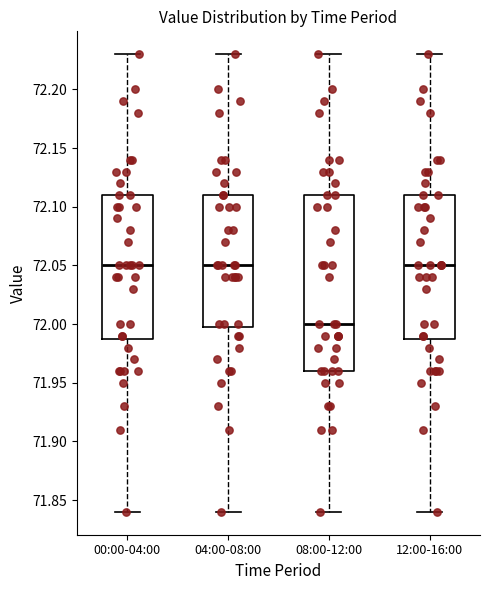

Reading left to right, transcribe this box plot: for each box, give where its median line is, the range the box spans, and where its two whiskers end, as read against the y-axis. The values are not printed on the chart, so give them approximately, as read against the axis.

00:00-04:00: median 72.05, box 71.99 to 72.11, whiskers 71.84 to 72.23
04:00-08:00: median 72.05, box 72.00 to 72.11, whiskers 71.84 to 72.23
08:00-12:00: median 72.00, box 71.96 to 72.11, whiskers 71.84 to 72.23
12:00-16:00: median 72.05, box 71.99 to 72.11, whiskers 71.84 to 72.23